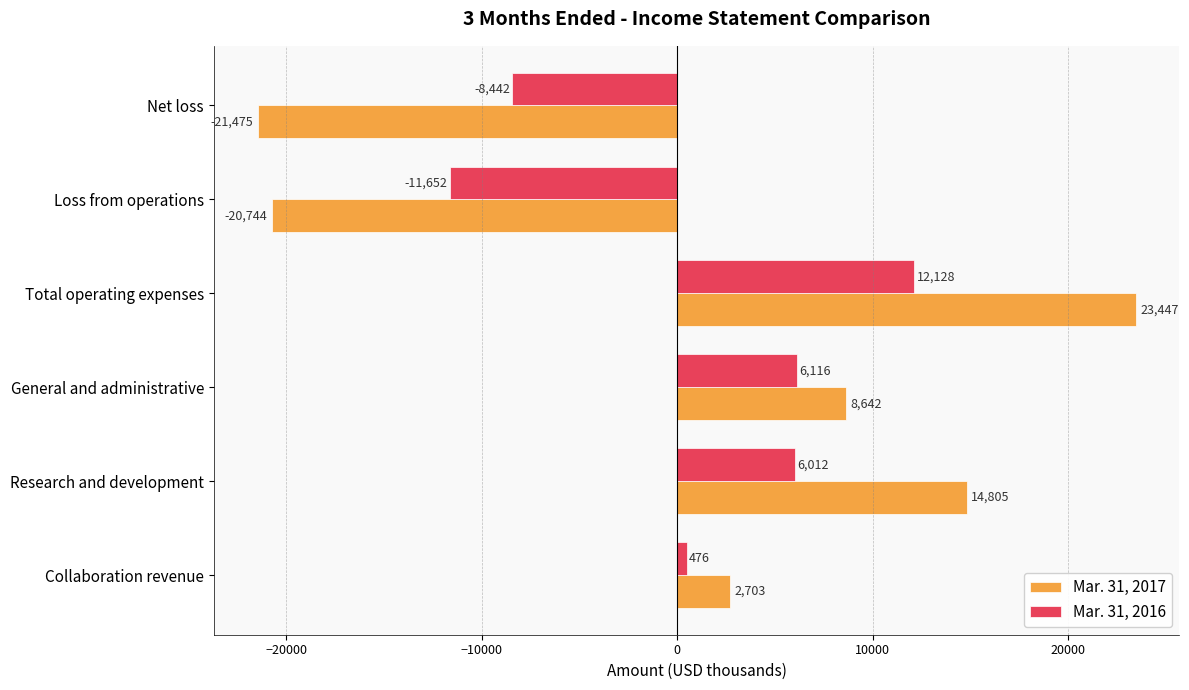

How many values in the Mar. 31, 2016 series are below 6012?

3